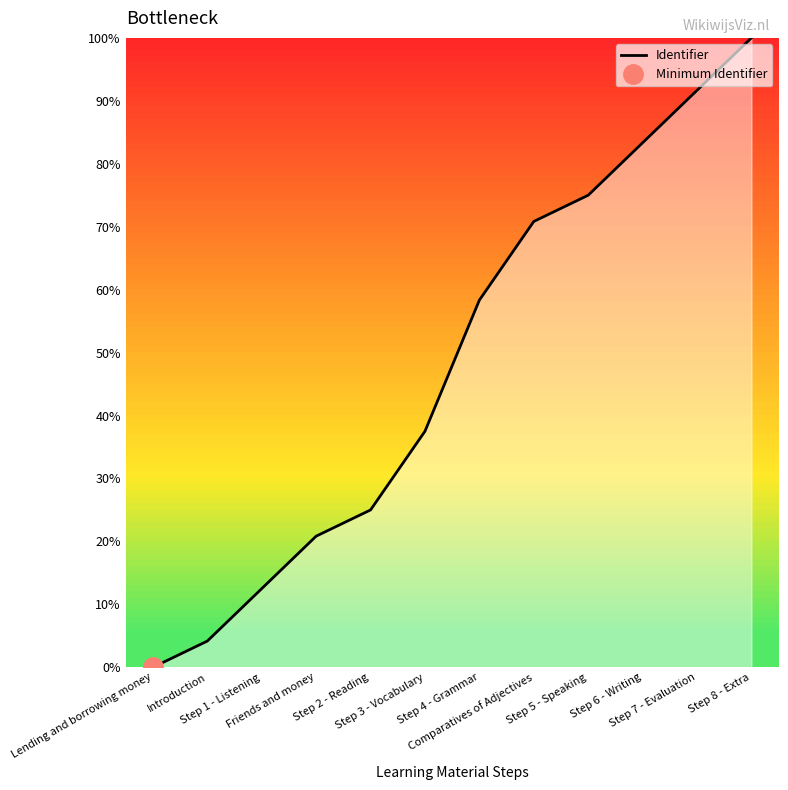

What position from the left is Lending and borrowing money?

1